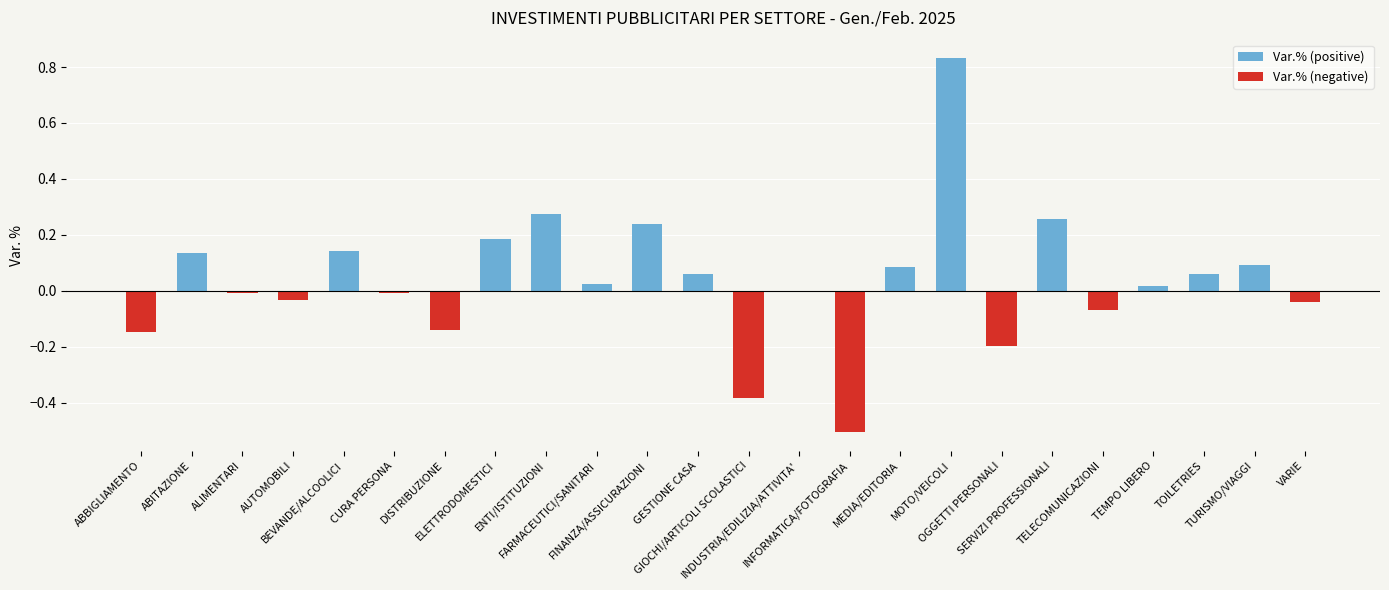

At which label is the value closest to 0?

INDUSTRIA/EDILIZIA/ATTIVITA'